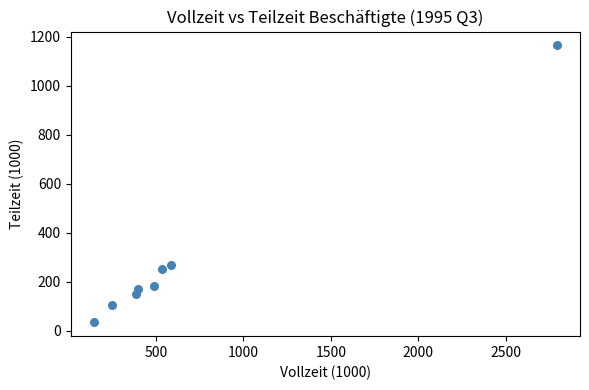

What is the average X value?

698.3